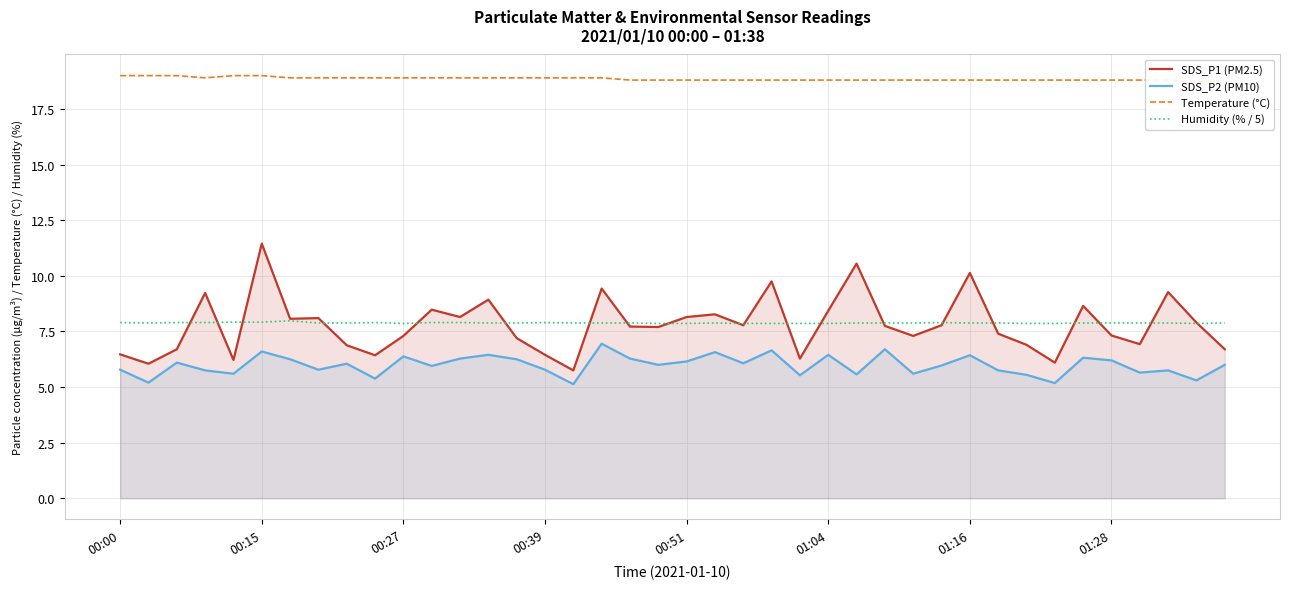

What is the difference between the highest and lowest values at 9?

13.5